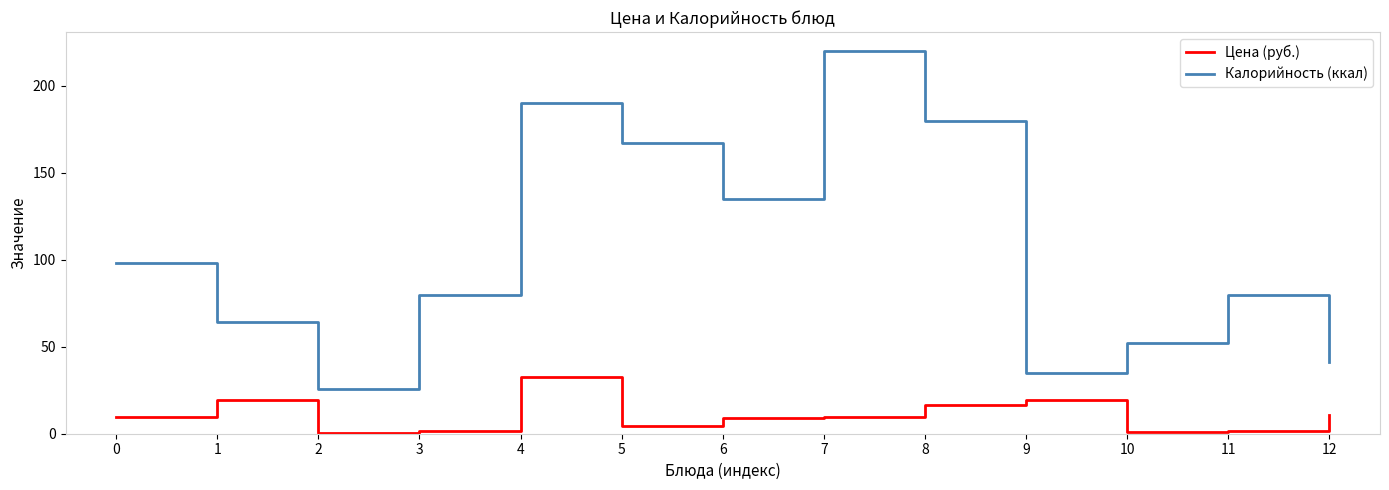

True or false: Калорийность (ккал) and Цена (руб.) cross at least once.

False